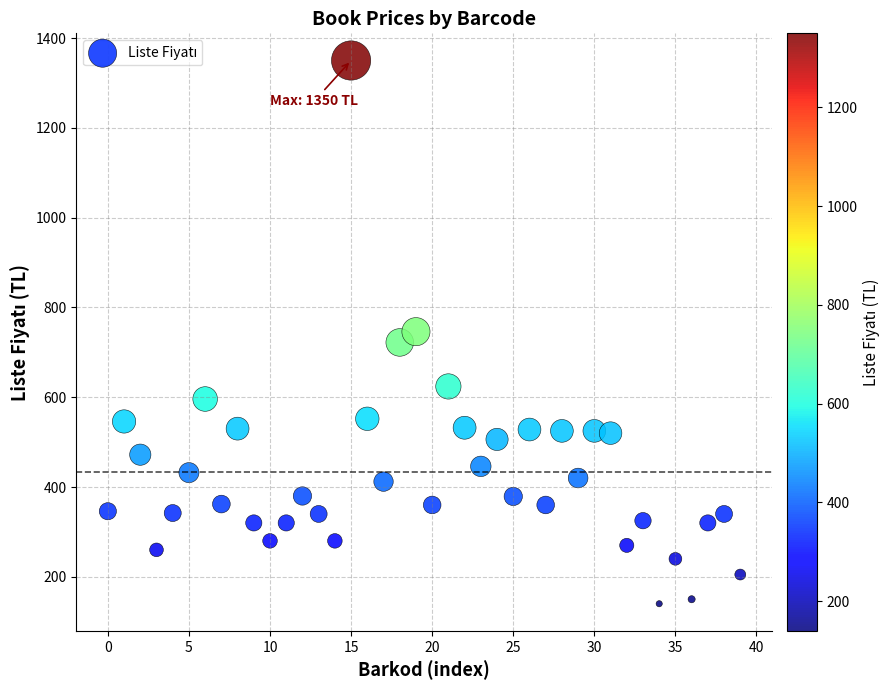

What is the range of Y values (max minus min)?

1210